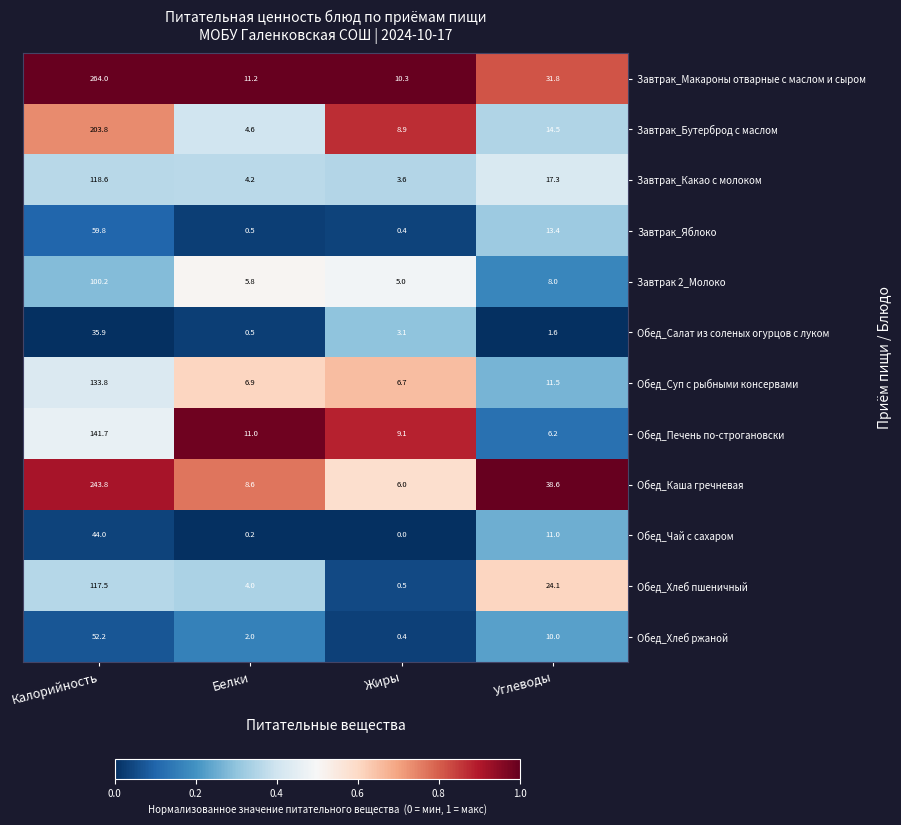

Is the value of Обед_Чай с сахаром at Углеводы greater than the value of Обед_Салат из соленых огурцов с луком at Жиры?

Yes